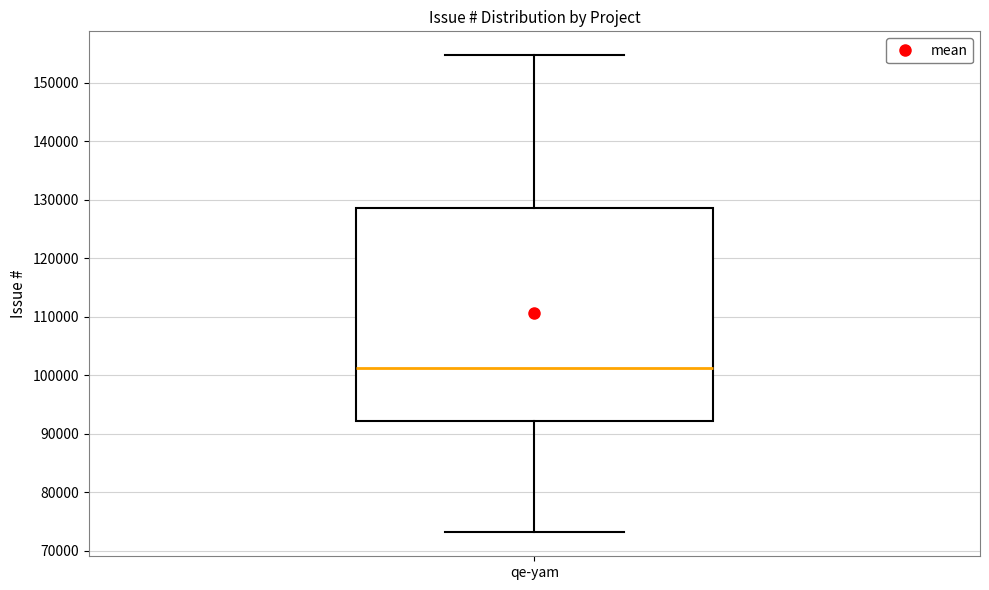

Transcribe this box plot: give where the median line is, the range the box spans, and where the two whiskers end, as read against the y-axis. The values are not printed on the chart, so give them approximately, as read against the axis.

median 101000, box 92000 to 129000, whiskers 73000 to 155000